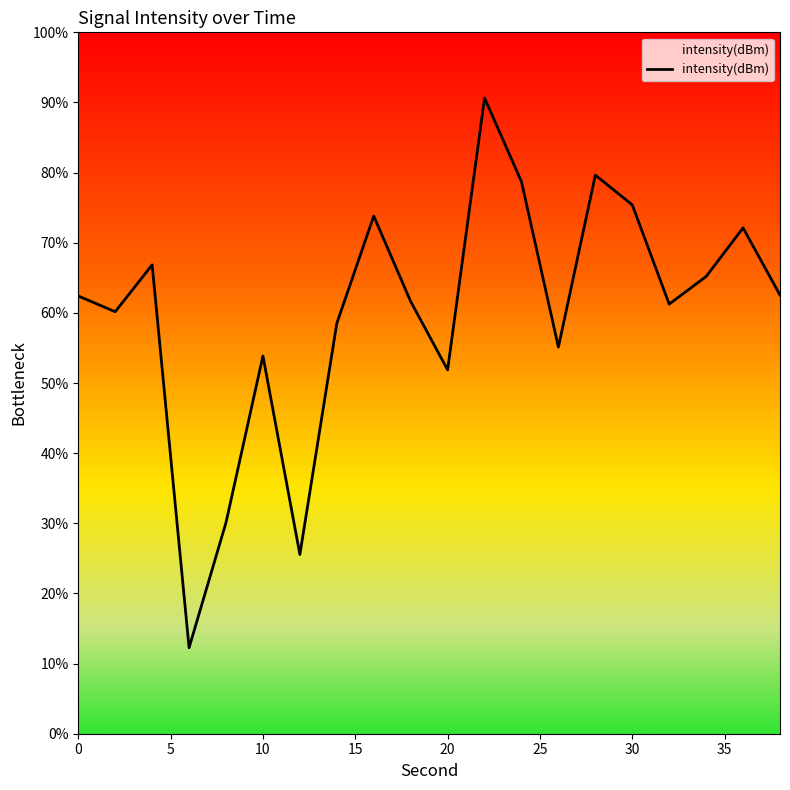

What is the difference between the maximum and minimum values?

78.4